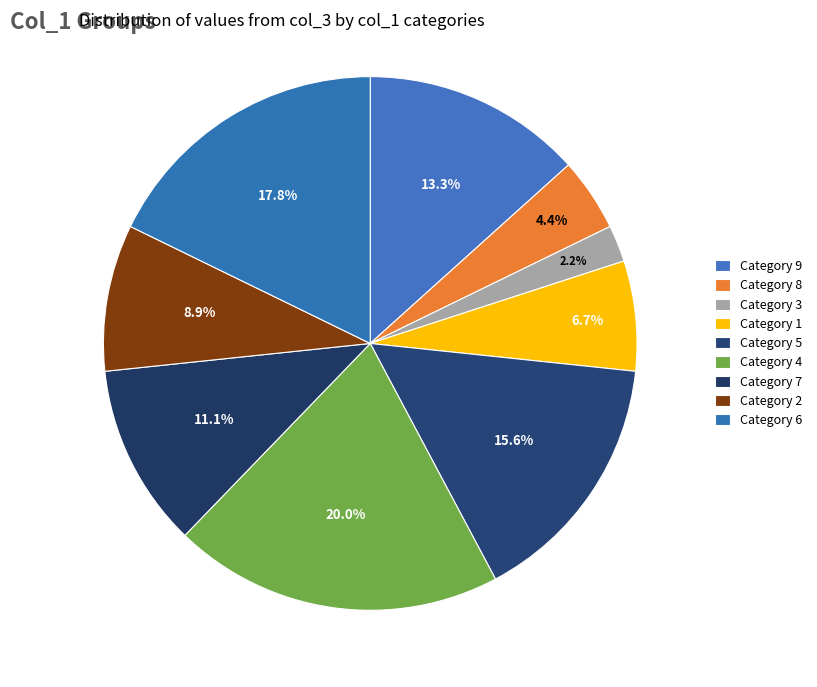

How many slices are in this pie chart?

9